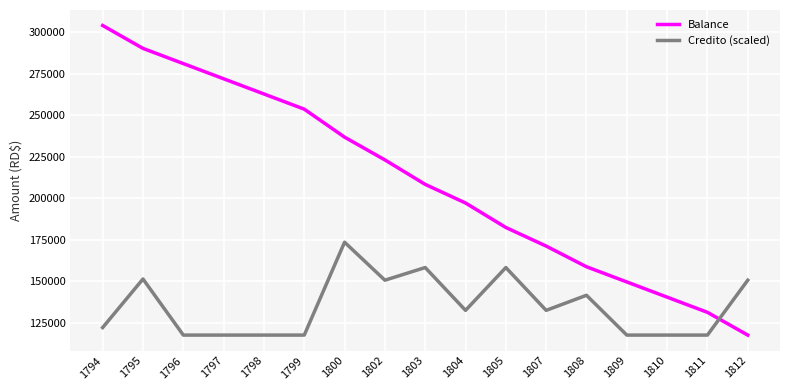

At which category is the sum across all series the highest?

1795